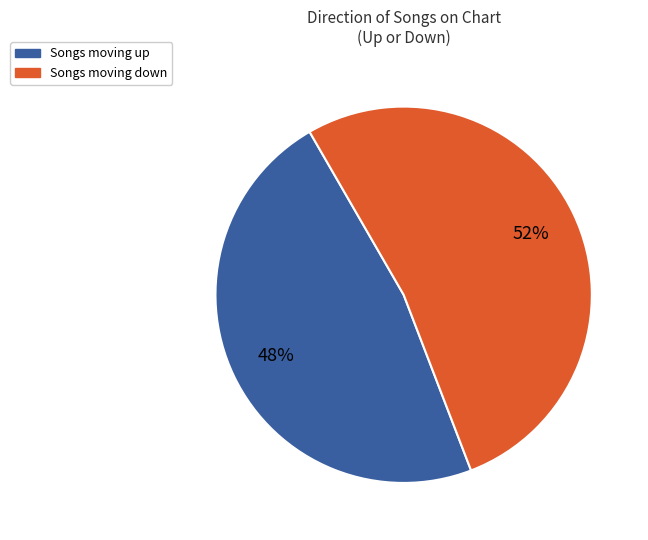

Is there any slice that represents more than half of the pie?

Yes